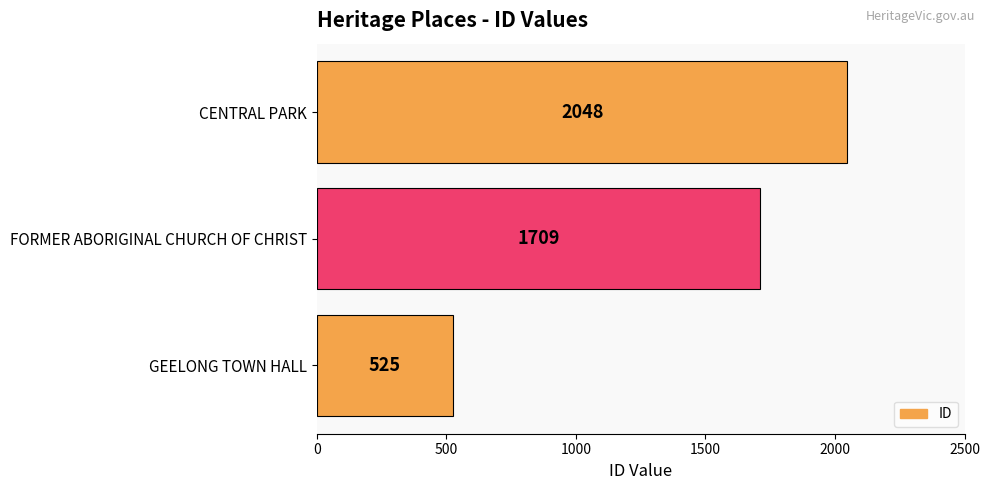

What is the difference between the second highest and minimum values?

1184